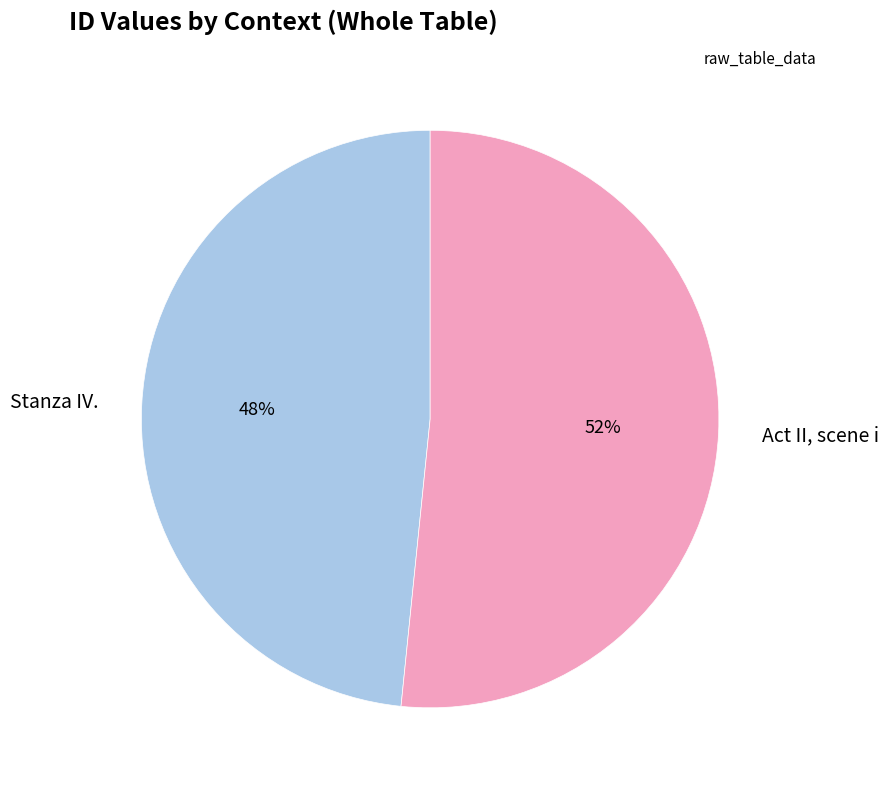

To the nearest percent, what is the average slice percentage?

50%